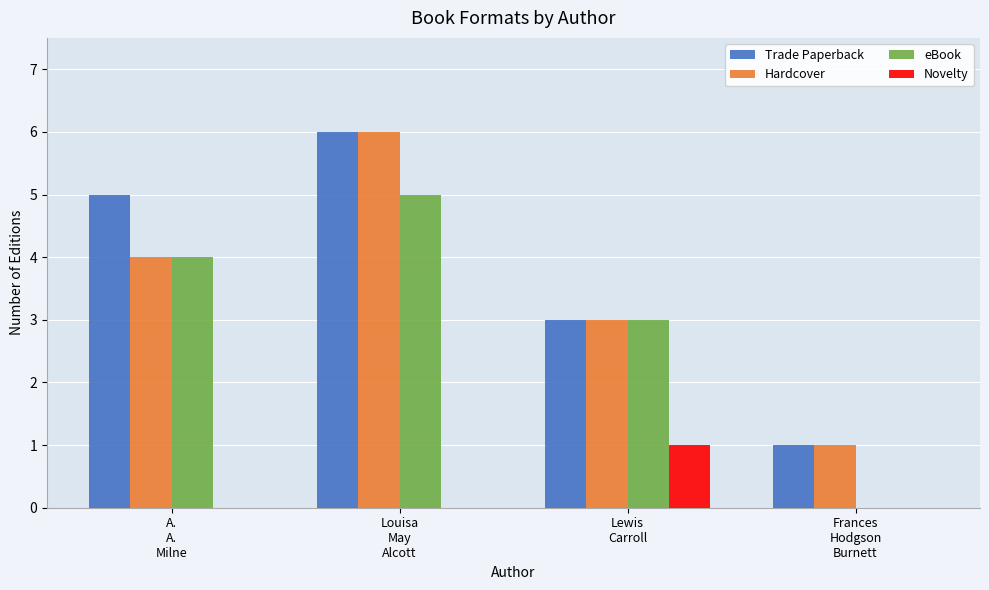

What is the maximum value shown in the chart?

6